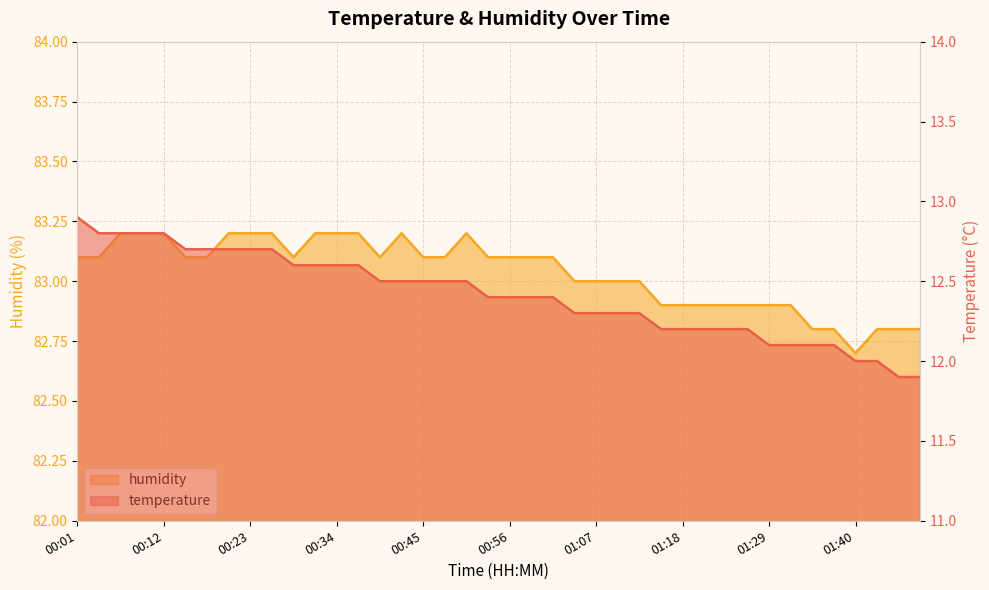

Reading right to left, what are all the values shown in this chart?

temperature: 02:00=11.9	01:57=11.9	01:43=12.0	01:40=12.0	01:37=12.1	01:35=12.1	01:32=12.1	01:29=12.1	01:26=12.2	01:24=12.2	01:21=12.2	01:18=12.2	01:15=12.2	01:13=12.3	01:10=12.3	01:07=12.3	01:04=12.3	01:02=12.4	00:59=12.4	00:56=12.4	00:53=12.4	00:51=12.5	00:48=12.5	00:45=12.5	00:42=12.5	00:40=12.5	00:37=12.6	00:34=12.6	00:31=12.6	00:29=12.6	00:26=12.7	00:23=12.7	00:20=12.7	00:18=12.7	00:15=12.7	00:12=12.8	00:09=12.8	00:07=12.8	00:04=12.8	00:01=12.9
humidity: 02:00=82.8	01:57=82.8	01:43=82.8	01:40=82.7	01:37=82.8	01:35=82.8	01:32=82.9	01:29=82.9	01:26=82.9	01:24=82.9	01:21=82.9	01:18=82.9	01:15=82.9	01:13=83.0	01:10=83.0	01:07=83.0	01:04=83.0	01:02=83.1	00:59=83.1	00:56=83.1	00:53=83.1	00:51=83.2	00:48=83.1	00:45=83.1	00:42=83.2	00:40=83.1	00:37=83.2	00:34=83.2	00:31=83.2	00:29=83.1	00:26=83.2	00:23=83.2	00:20=83.2	00:18=83.1	00:15=83.1	00:12=83.2	00:09=83.2	00:07=83.2	00:04=83.1	00:01=83.1